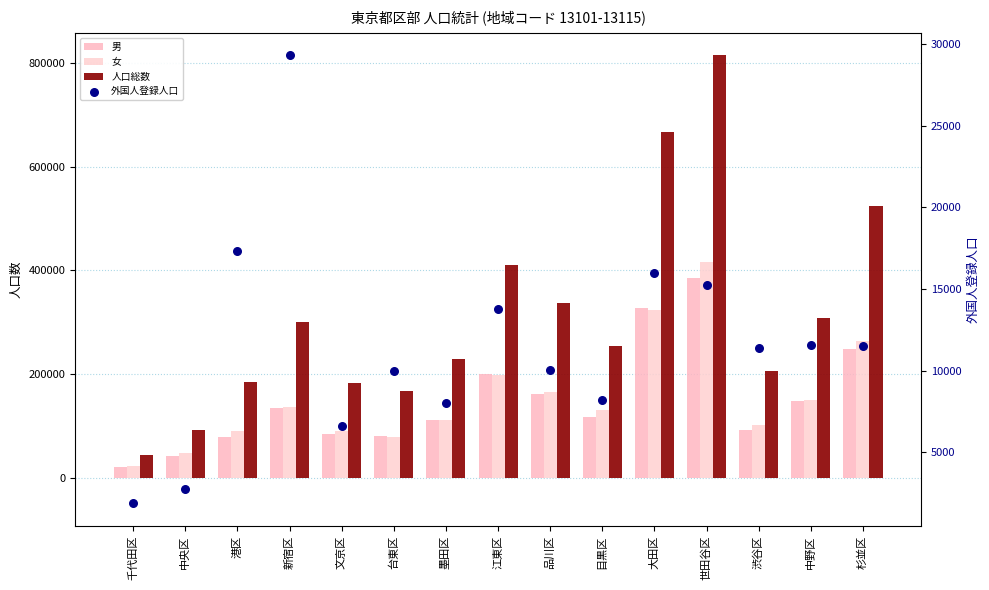

What is the total value across all series at 中央区?

184630